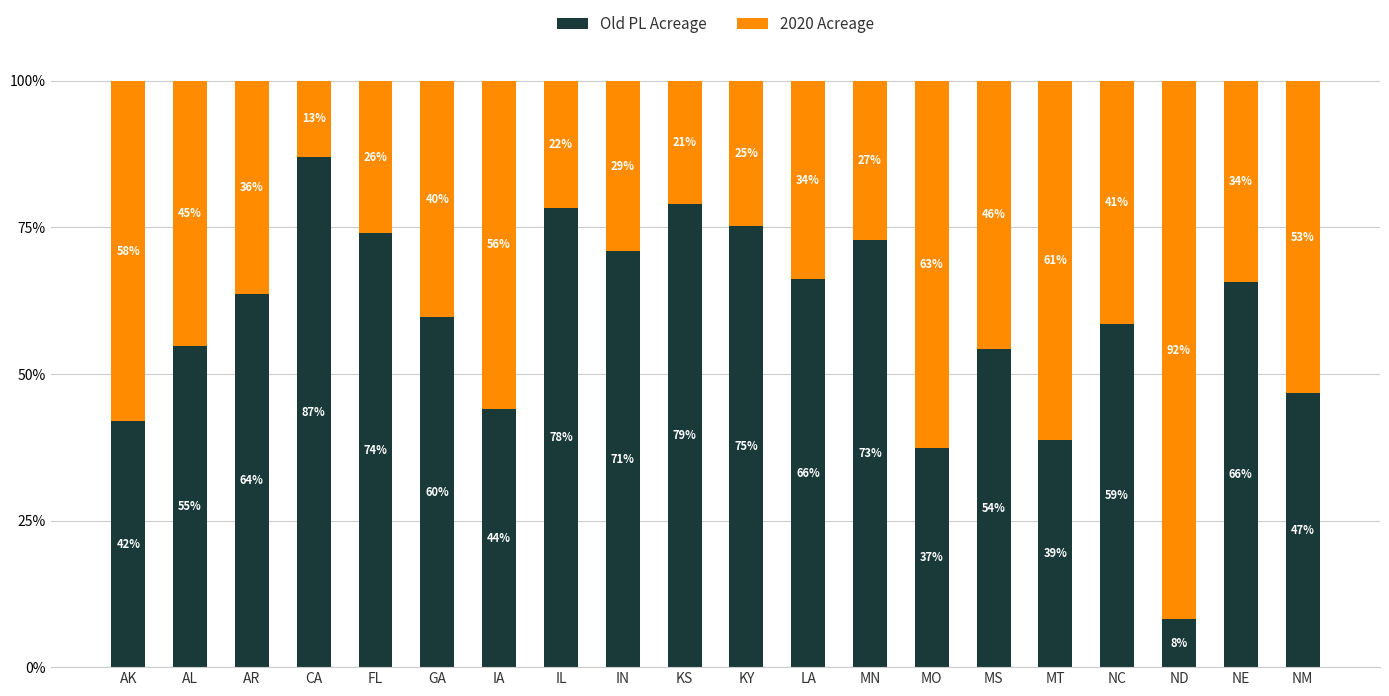

Does the chart contain stacked bars?

Yes